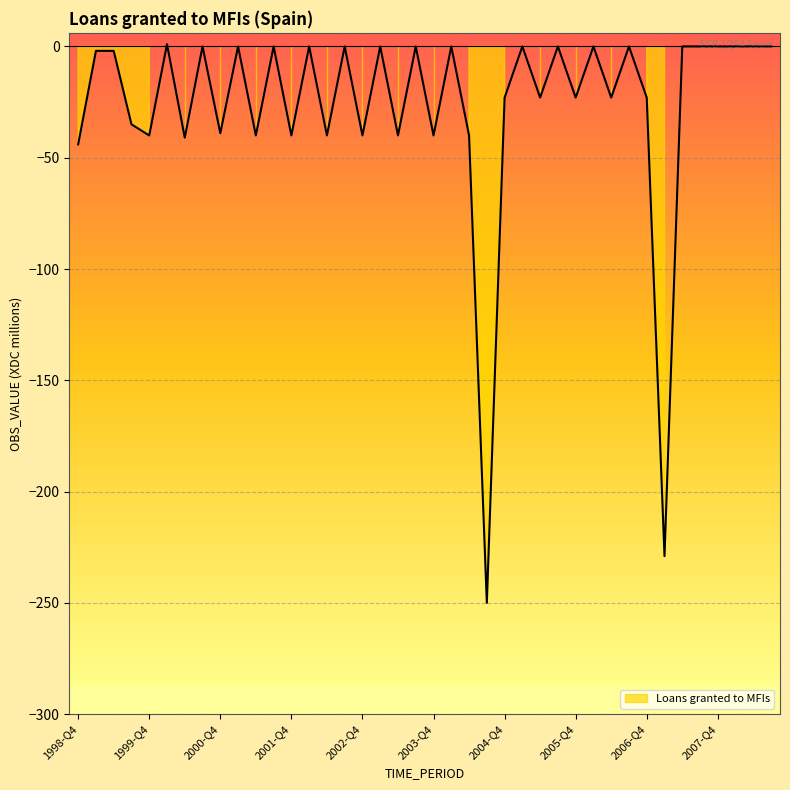

What is the difference between the values at 2007-Q3 and 2005-Q4?

23